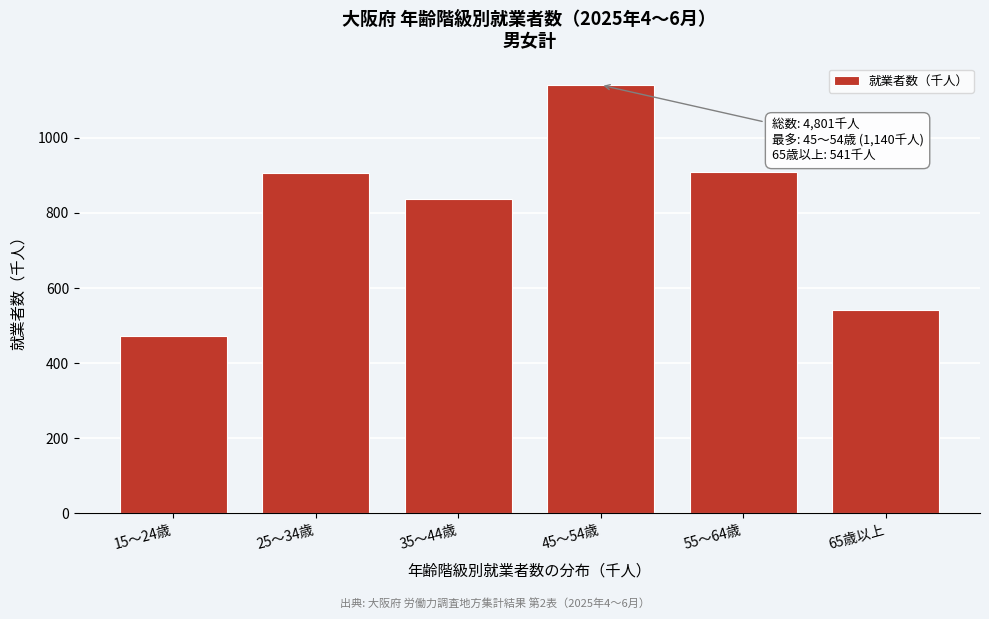

The value at 55～64歳 is 908. True or false?

True